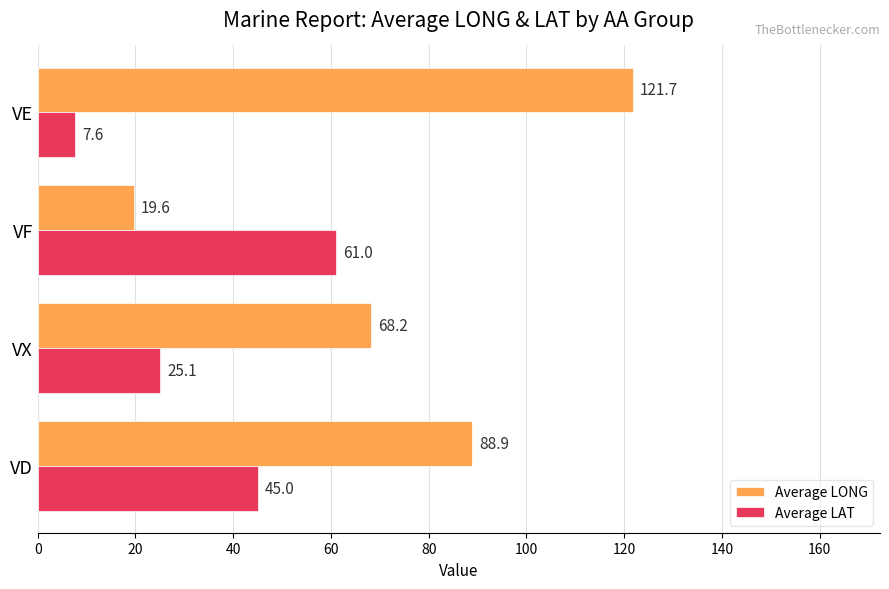

At which label is Average LAT closest to 34?

VX